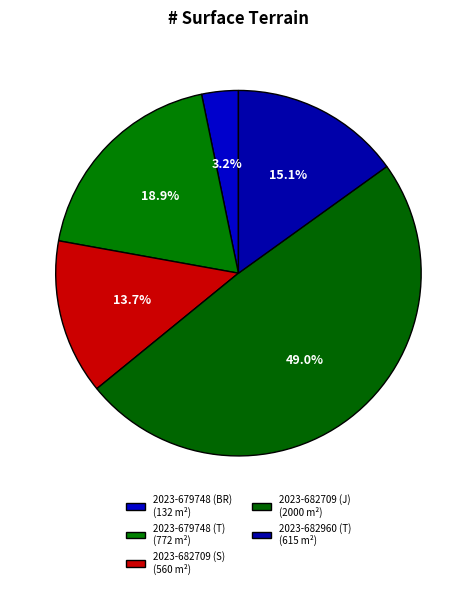

Rank the categories by value from highest to lowest.

2023-682709 (J), 2023-679748 (T), 2023-682960 (T), 2023-682709 (S), 2023-679748 (BR)